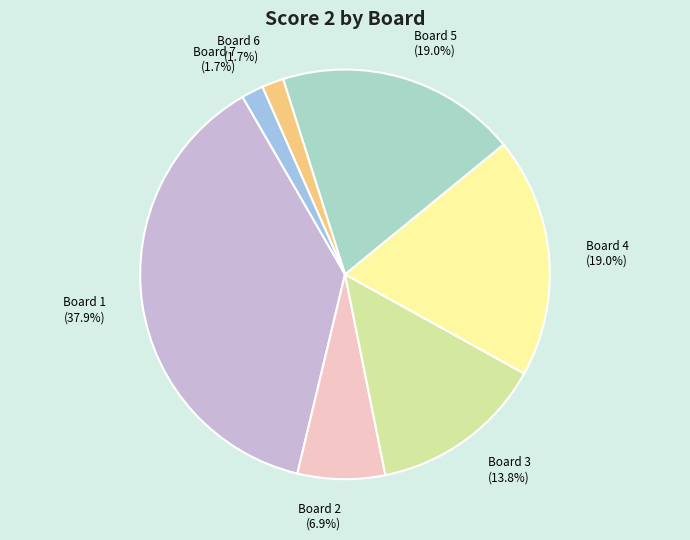

Count the number of slices in the pie.

7